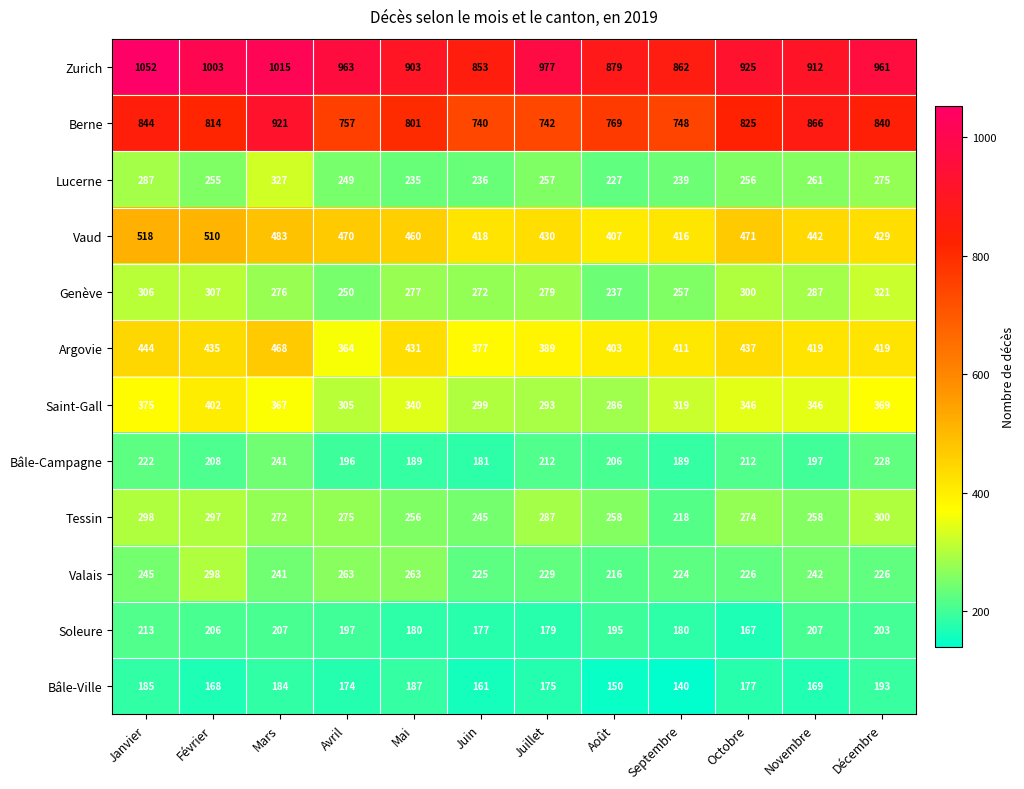

True or false: Tessin has a value of 245 at Juin.

True